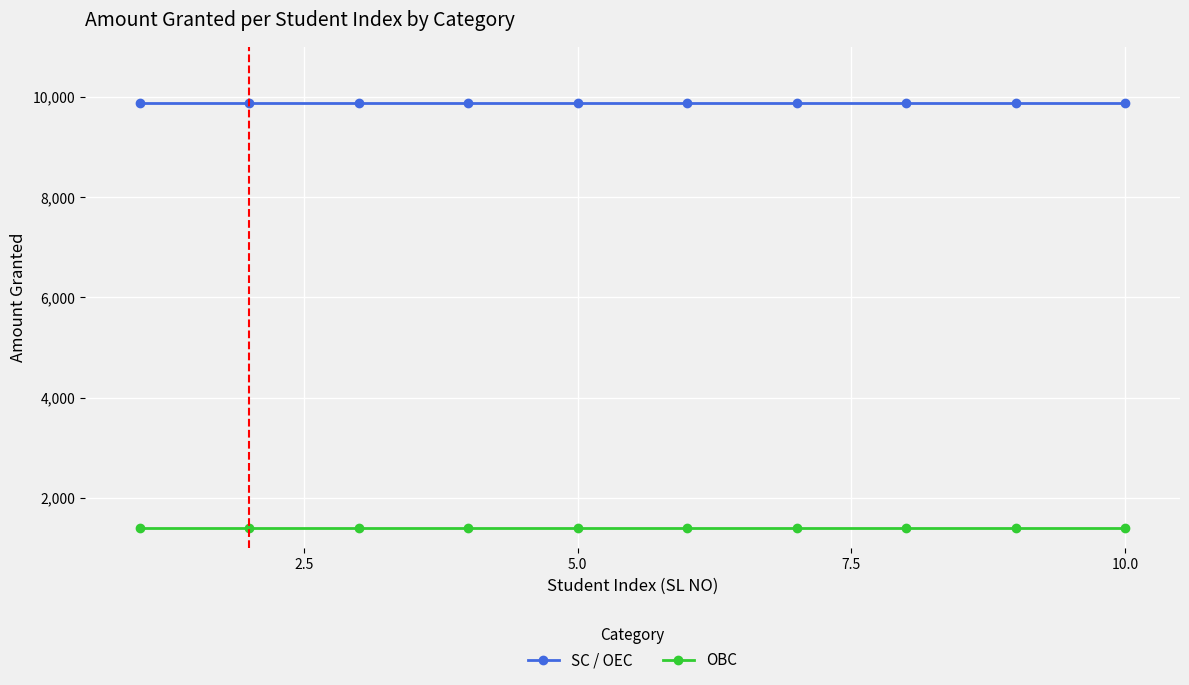

What is the greatest value displayed?

9880